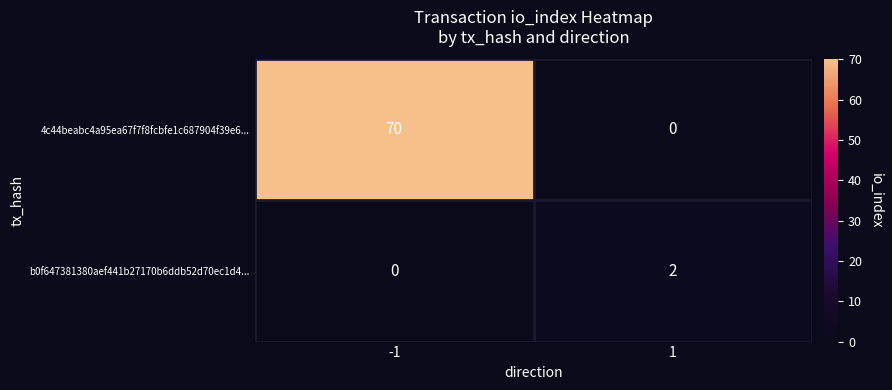

At how many categories does at least one series exceed 18?

1